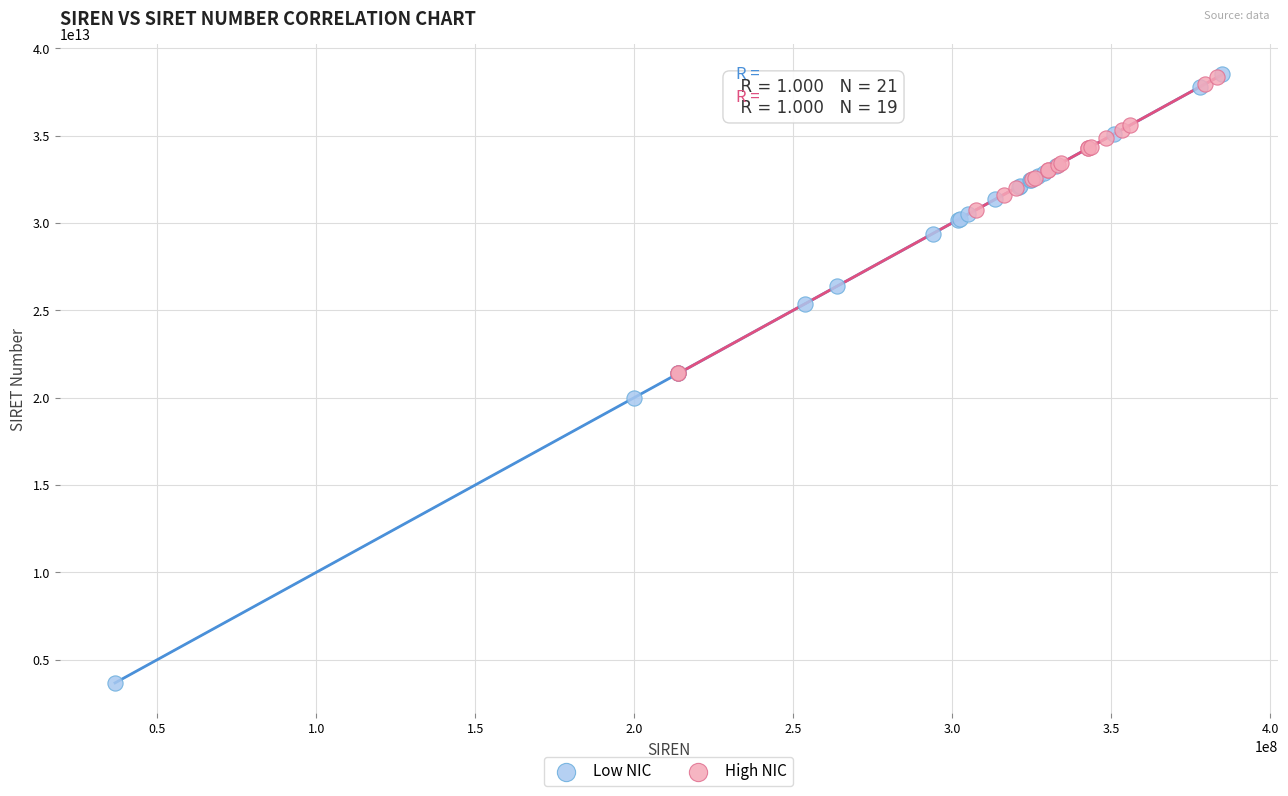

Which series has the largest Y range (max minus min)?

Low NIC